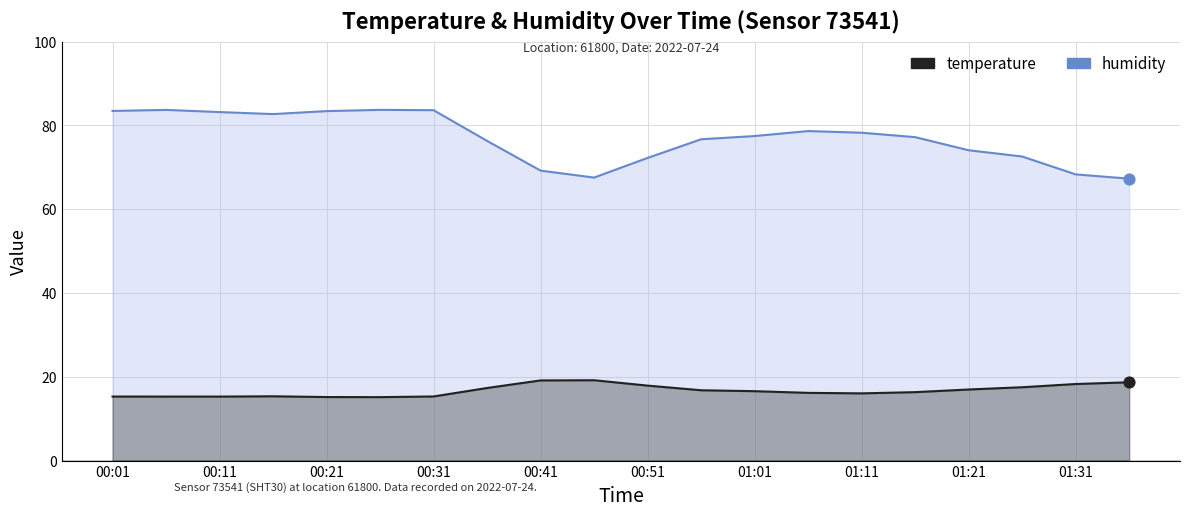

At how many categories does at least one series exceed 27?

20